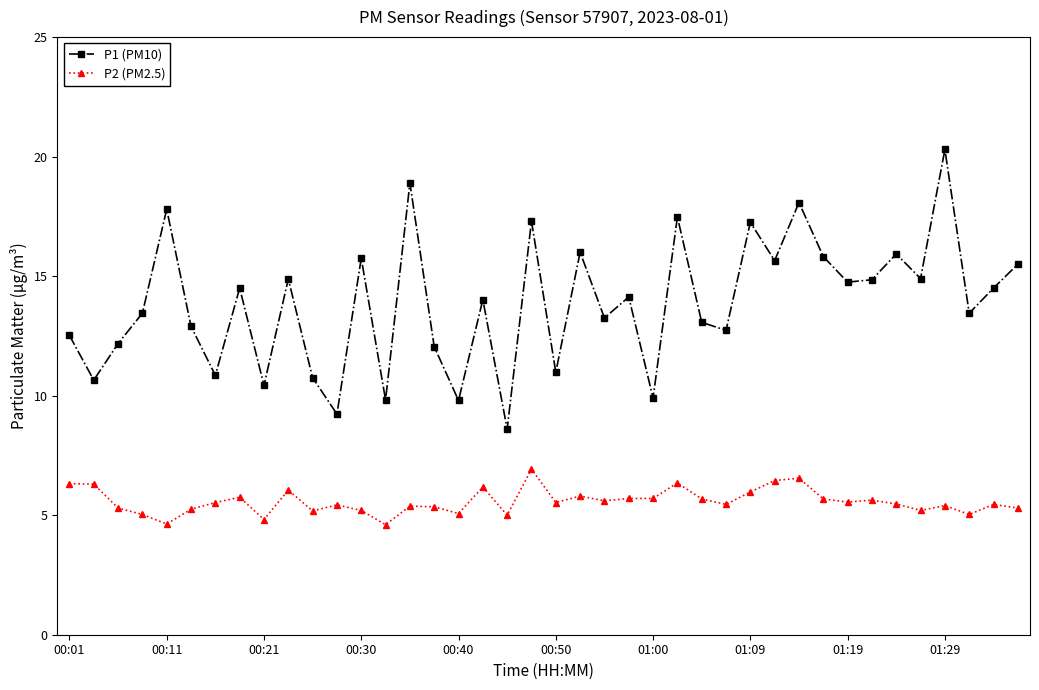

What is the difference between the second highest and minimum values in the P1 (PM10) series?

10.3